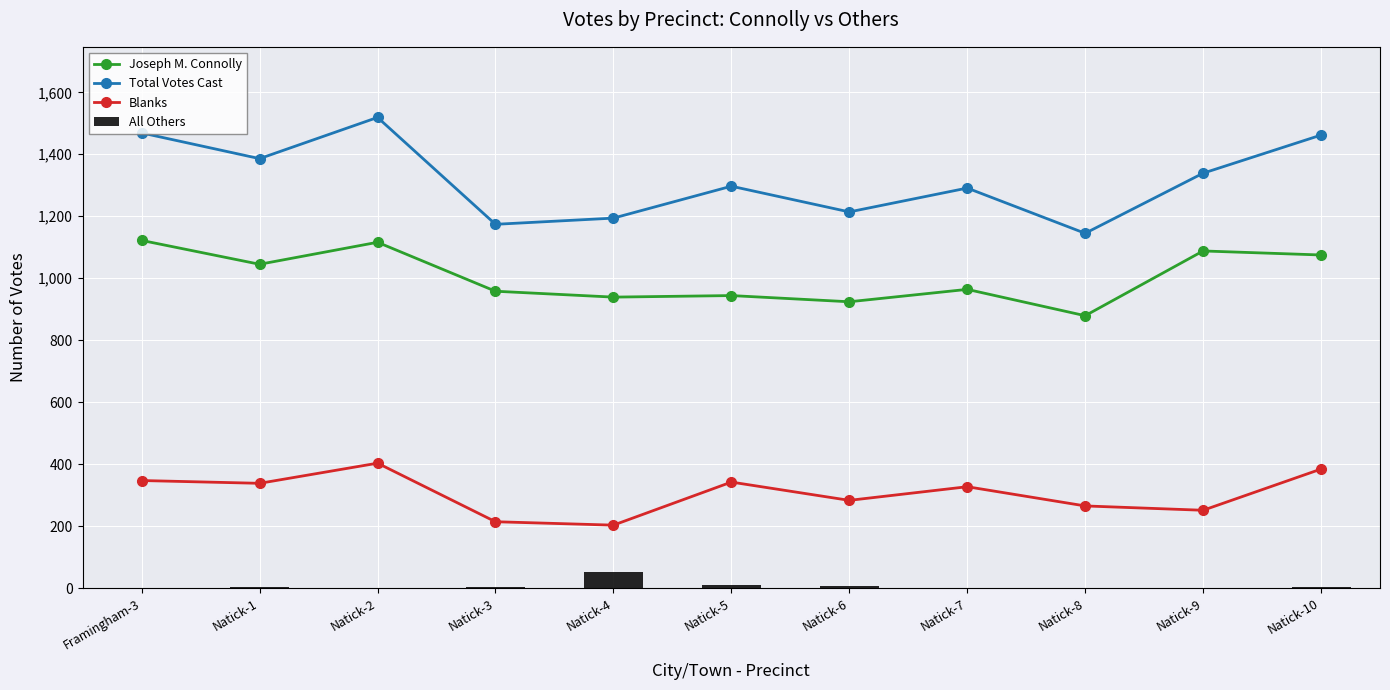

What is the maximum value for Total Votes Cast?

1519